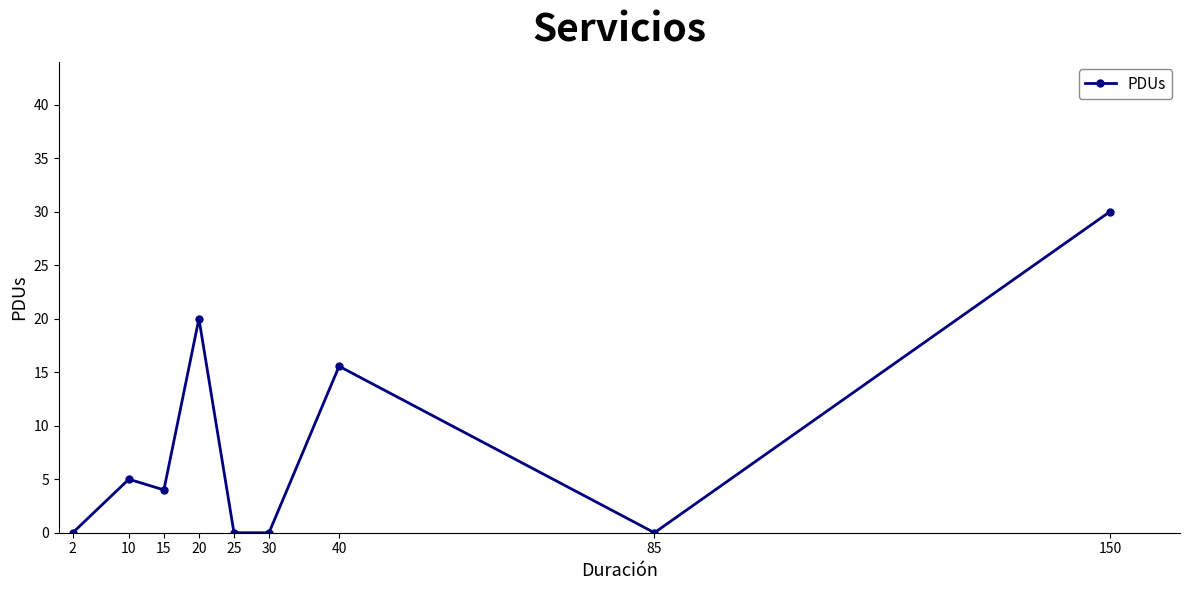

What is the sum of all values?

74.6